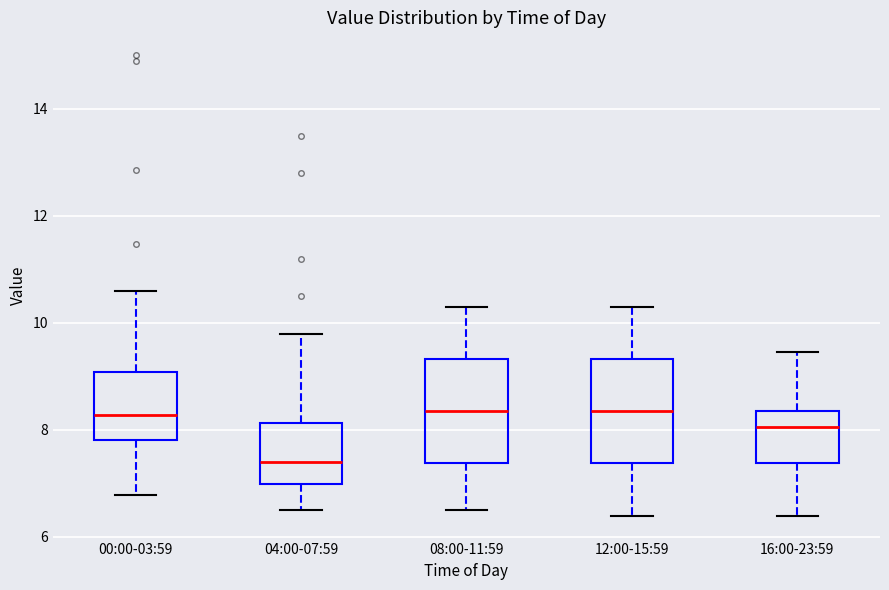

Reading left to right, read every box against the y-axis: the position of its median line, the range the box covers, and the ends of its whiskers. The values are not printed on the chart, so give them approximately, as read against the axis.

00:00-03:59: median 8.2, box 7.8 to 9.0, whiskers 6.8 to 10.6
04:00-07:59: median 7.4, box 7.0 to 8.2, whiskers 6.6 to 9.8
08:00-11:59: median 8.4, box 7.4 to 9.4, whiskers 6.6 to 10.4
12:00-15:59: median 8.4, box 7.4 to 9.4, whiskers 6.4 to 10.4
16:00-23:59: median 8.0, box 7.4 to 8.4, whiskers 6.4 to 9.4